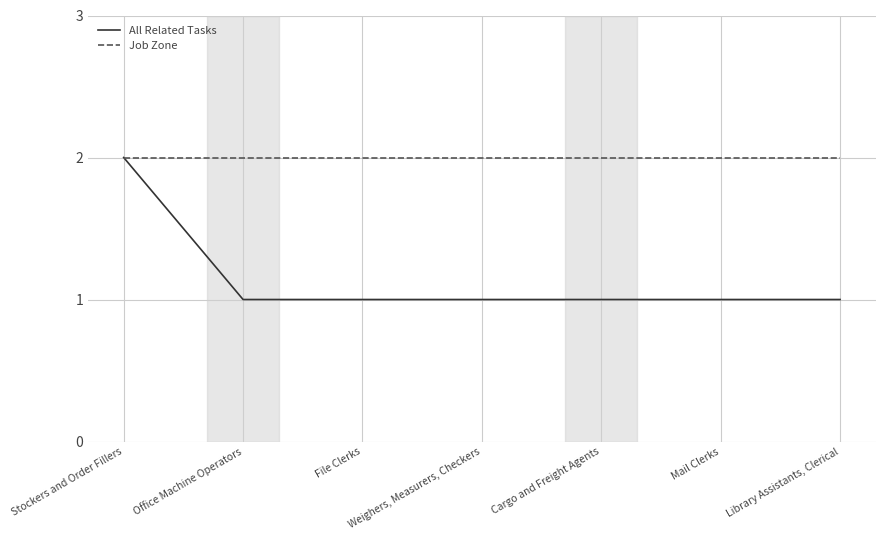

Reading left to right, list all the values displayed in this chart.

All Related Tasks: Stockers and Order Fillers=2	Office Machine Operators=1	File Clerks=1	Weighers, Measurers, Checkers=1	Cargo and Freight Agents=1	Mail Clerks=1	Library Assistants, Clerical=1
Job Zone: Stockers and Order Fillers=2	Office Machine Operators=2	File Clerks=2	Weighers, Measurers, Checkers=2	Cargo and Freight Agents=2	Mail Clerks=2	Library Assistants, Clerical=2